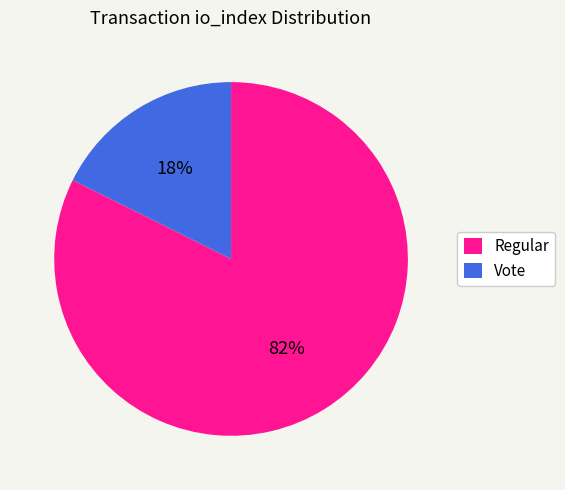

What is the majority slice?

82%